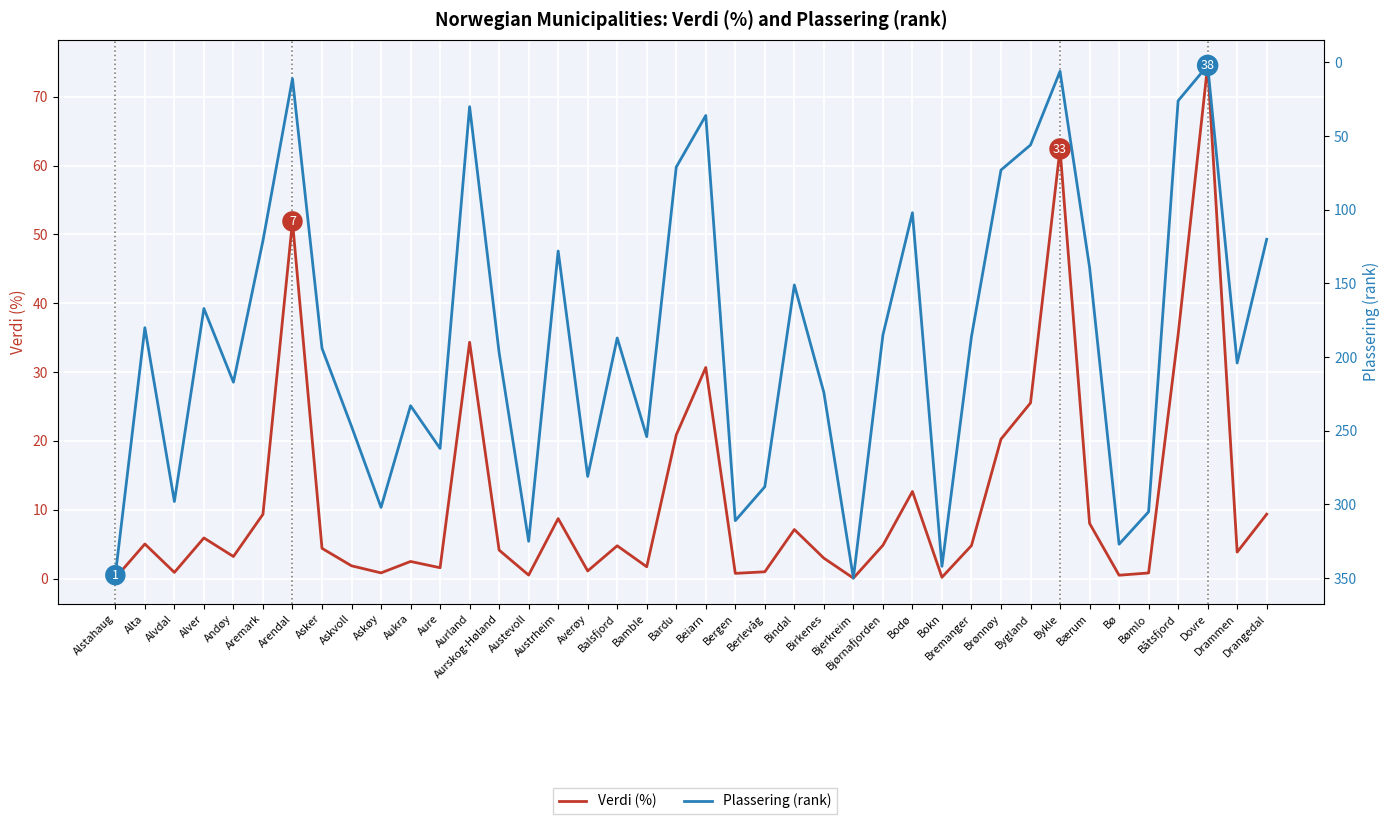

Rank the series by their maximum value, from lowest to highest.

Verdi (%), Plassering (rank)